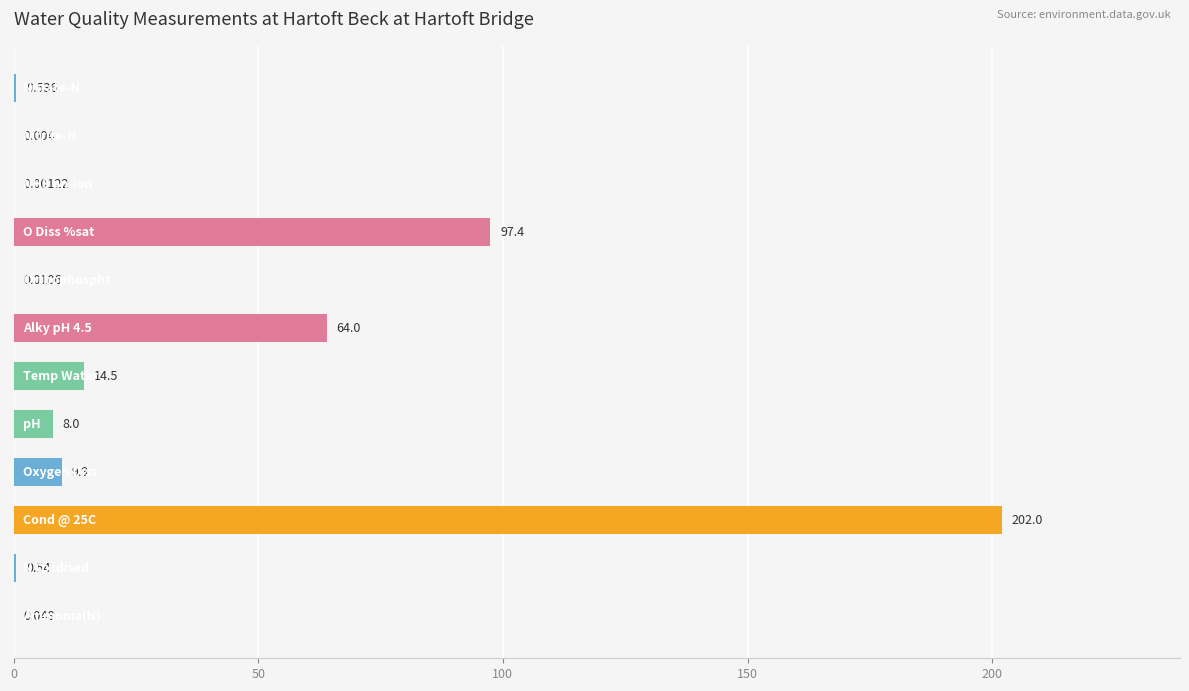

How many data points does each series have?

12